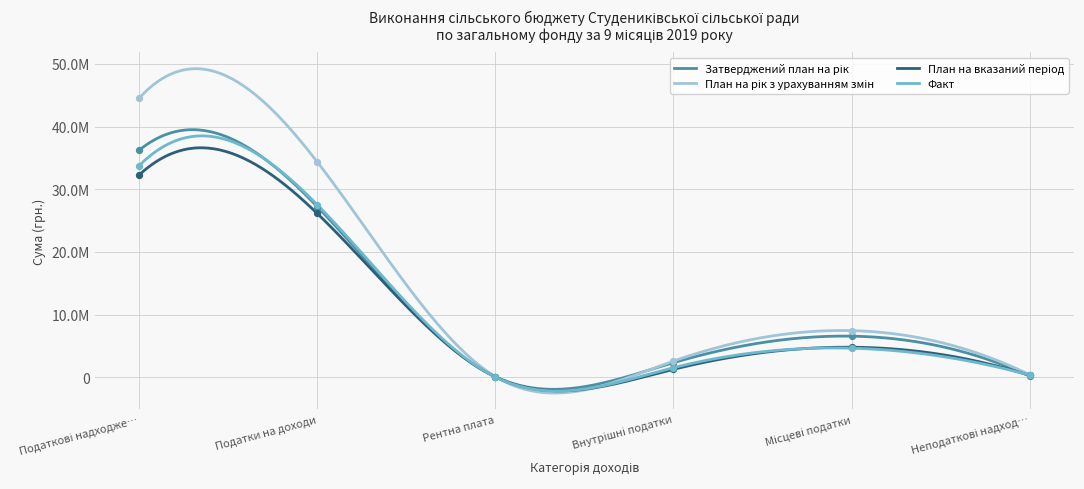

Is the value of План на рік з урахуванням змін at Рентна плата greater than the value of Затверджений план на рік at Неподаткові надход…?

No